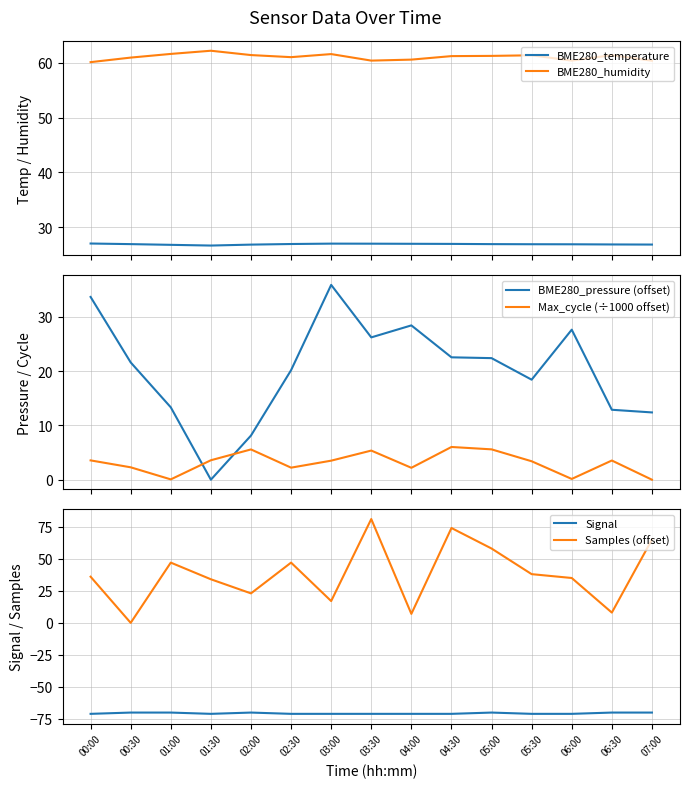

What is the label of the 8th point from the right?

03:30